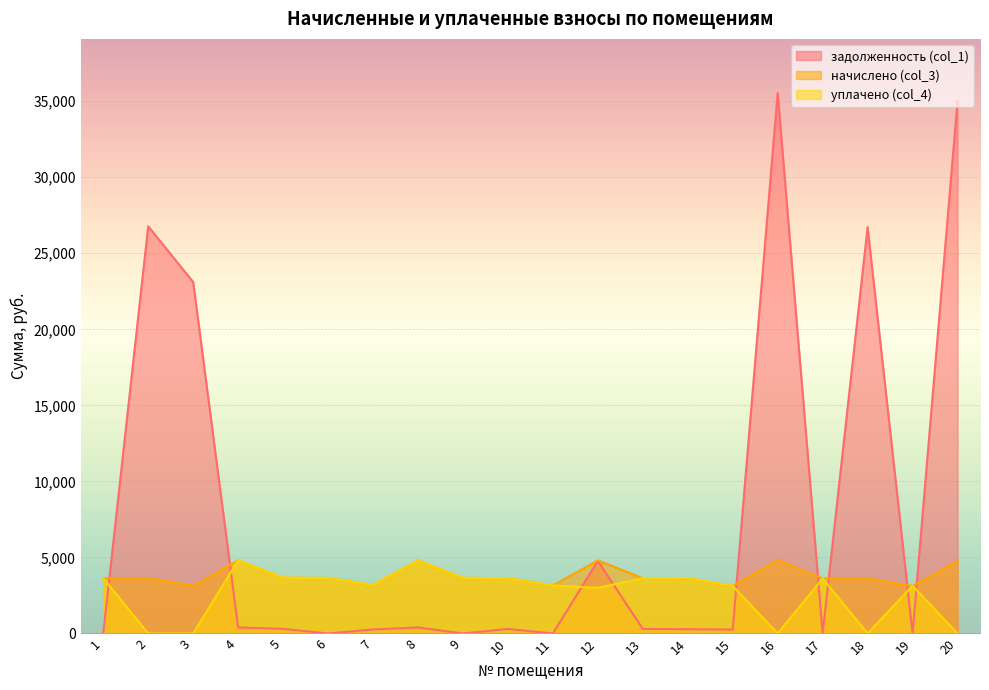

Reading left to right, list all the values displayed in this chart.

задолженность (col_1): 0.0	26773.8	23110.7	400.7	305.4	0.0	265.6	400.7	0.0	303.0	0.0	4772.3	303.0	281.7	260.3	35543.4	0.0	26721.7	0.0	35027.5
начислено (col_3): 3636.4	3643.4	3145.0	4808.8	3664.4	3650.4	3187.1	4808.8	3657.5	3636.4	3152.0	4808.8	3636.4	3636.4	3124.0	4836.8	3615.4	3636.4	3124.0	4766.6
уплачено (col_4): 3636.4	0.0	0.0	4808.8	3664.4	3650.4	3187.1	4808.8	3657.6	3636.6	3153.0	3000.0	3636.4	3648.0	3124.0	0.0	3615.4	0.0	3138.5	0.0